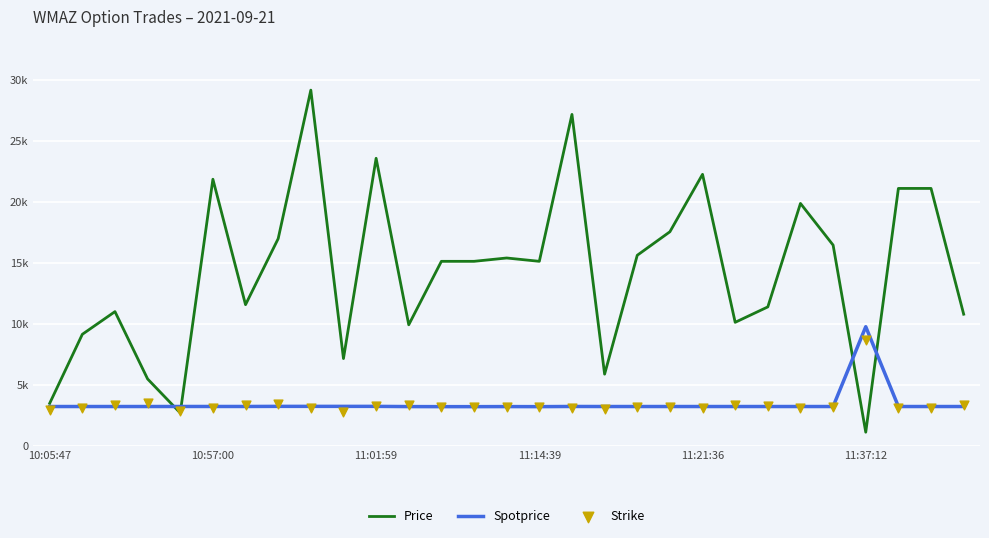

What are all the series names shown in the legend?

Price, Spotprice, Strike